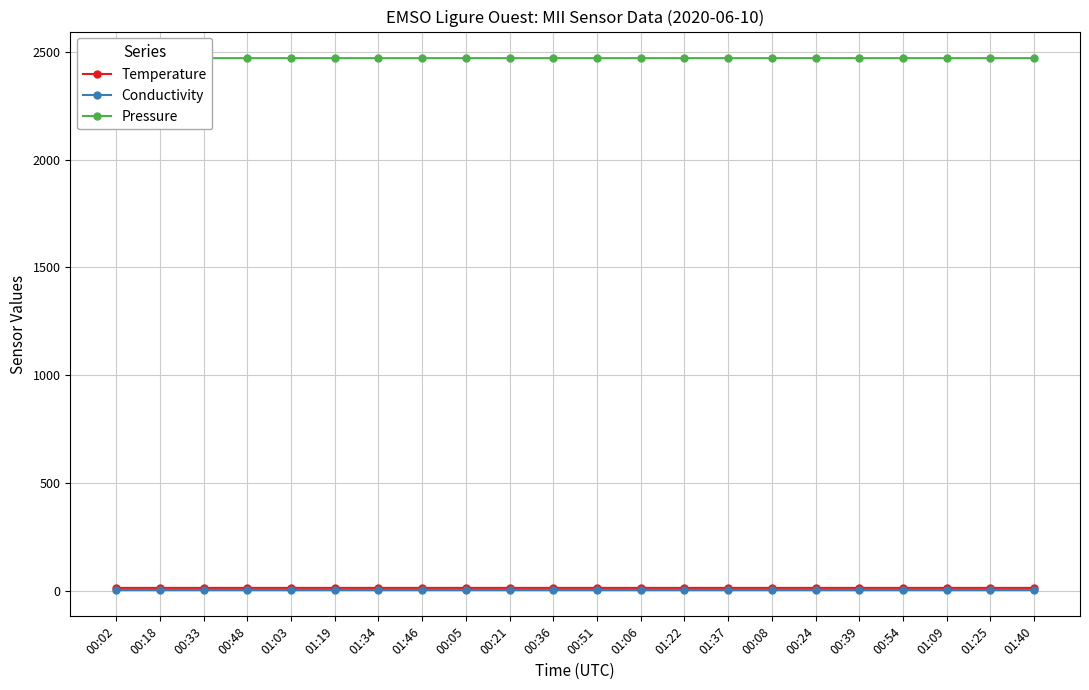

Count the Temperature values in the range 13 to 14.

22